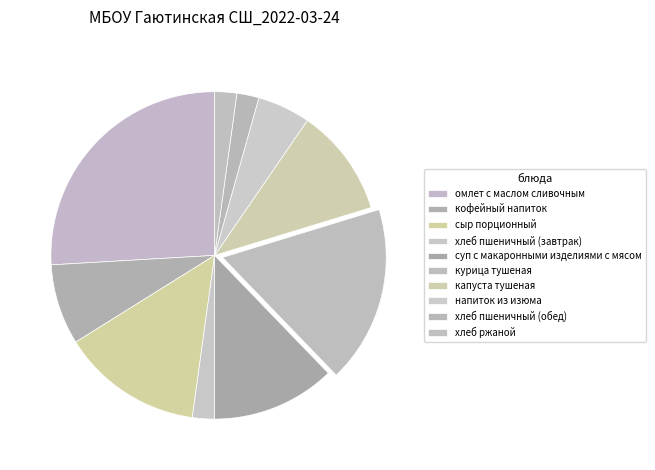

Does хлеб пшеничный (обед) account for over 50% of the chart?

No